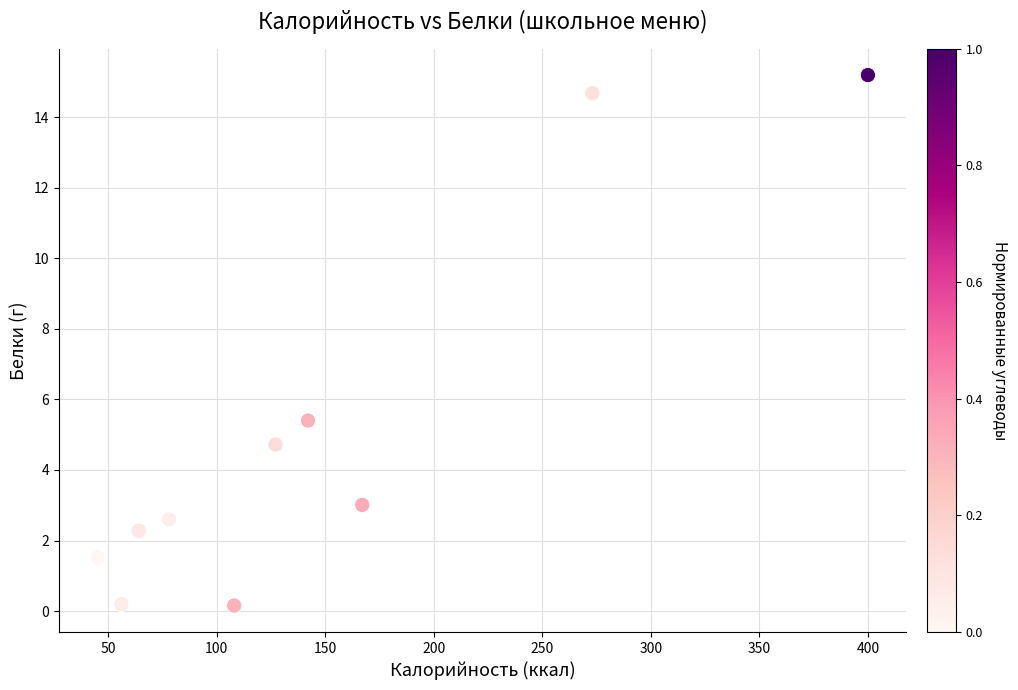

What is the range of X values (max minus min)?

355.0